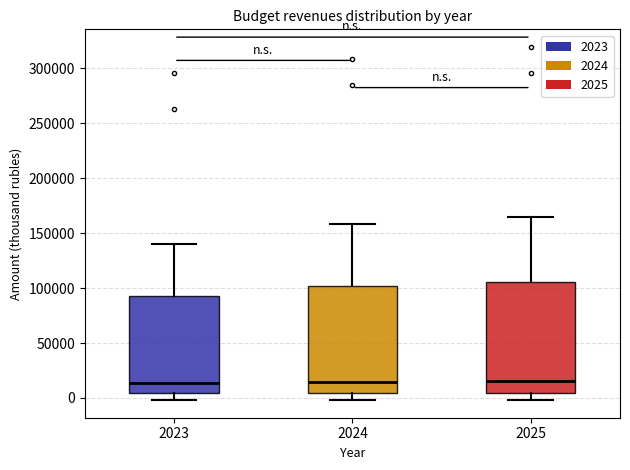

Reading left to right, transcribe this box plot: for each box, give where its median line is, the range the box spans, and where its two whiskers end, as read against the y-axis. The values are not printed on the chart, so give them approximately, as read against the axis.

2023: median 15000, box 5000 to 95000, whiskers 0 to 140000
2024: median 15000, box 5000 to 100000, whiskers 0 to 160000
2025: median 15000, box 5000 to 105000, whiskers 0 to 165000